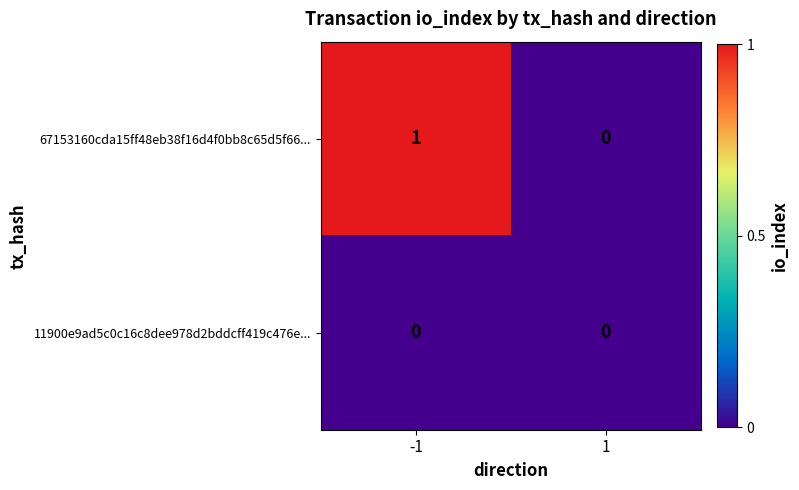

Which series changed the most between -1 and 1?

67153160cda15ff48eb38f16d4f0bb8c65d5f66...